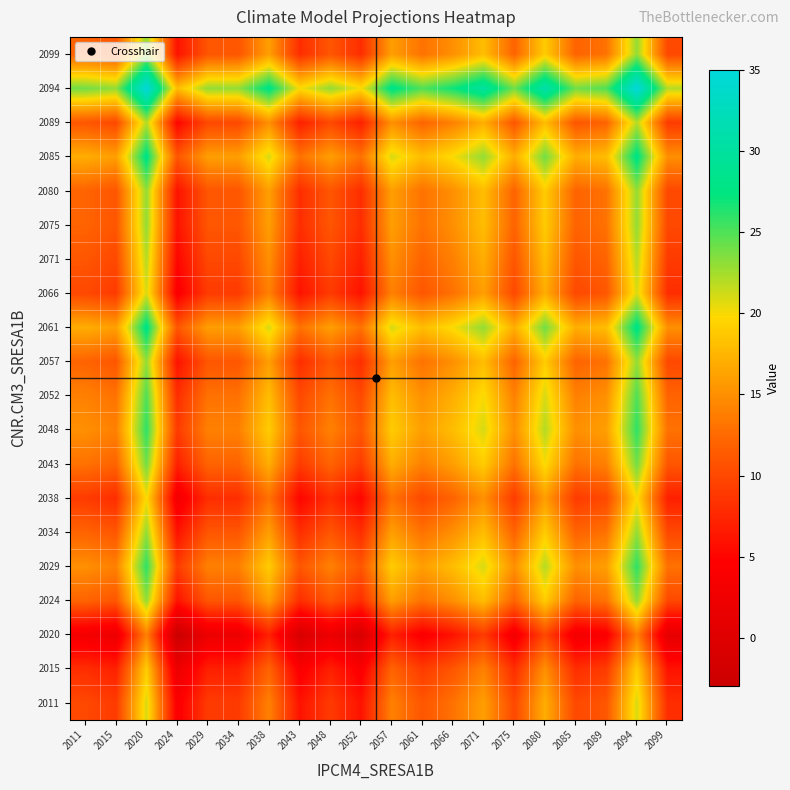

How many distinct data groups are displayed?

20